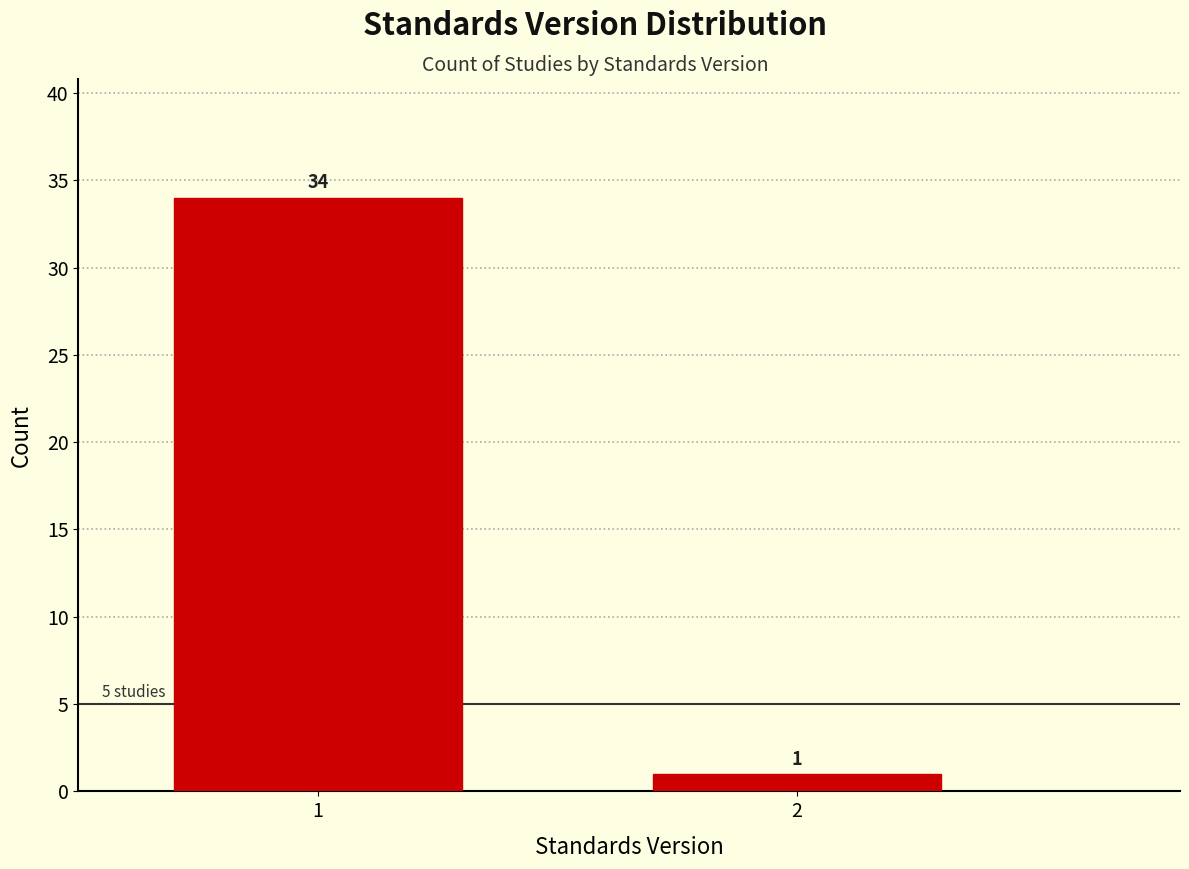

Reading left to right, extract all data points from this chart.

34	1